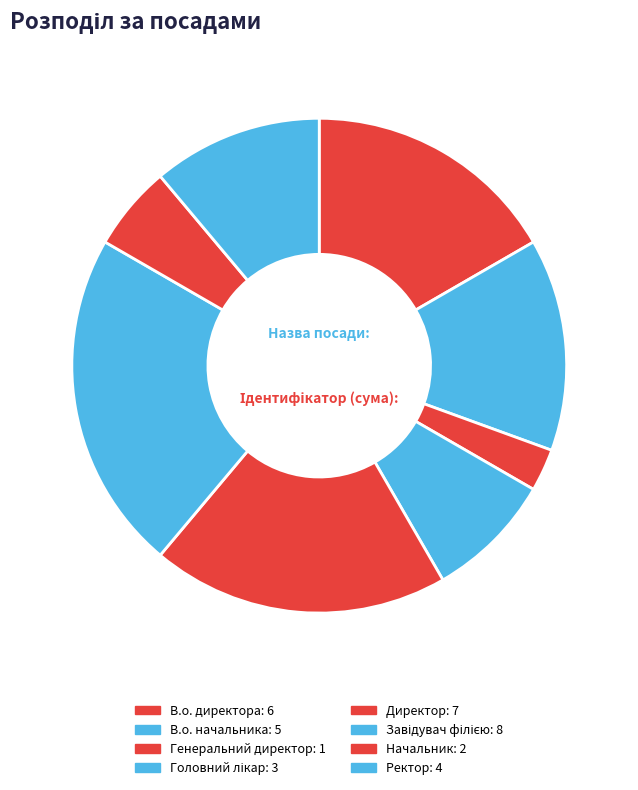

To the nearest percent, what is the difference between the largest and smallest slice percentages?

19%